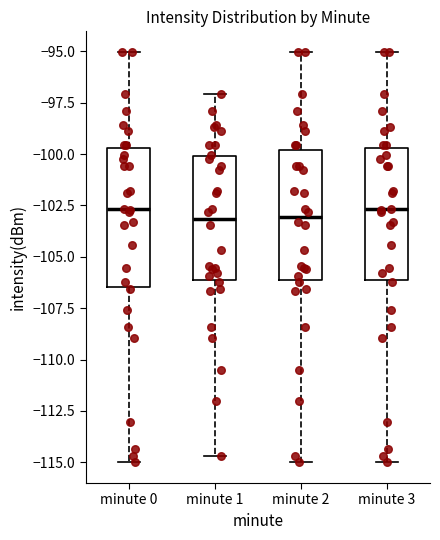

Where is the lower edge of the box for minute 2 on the y-axis? The values are not printed on the chart, so give them approximately, as read against the axis.

-106.0